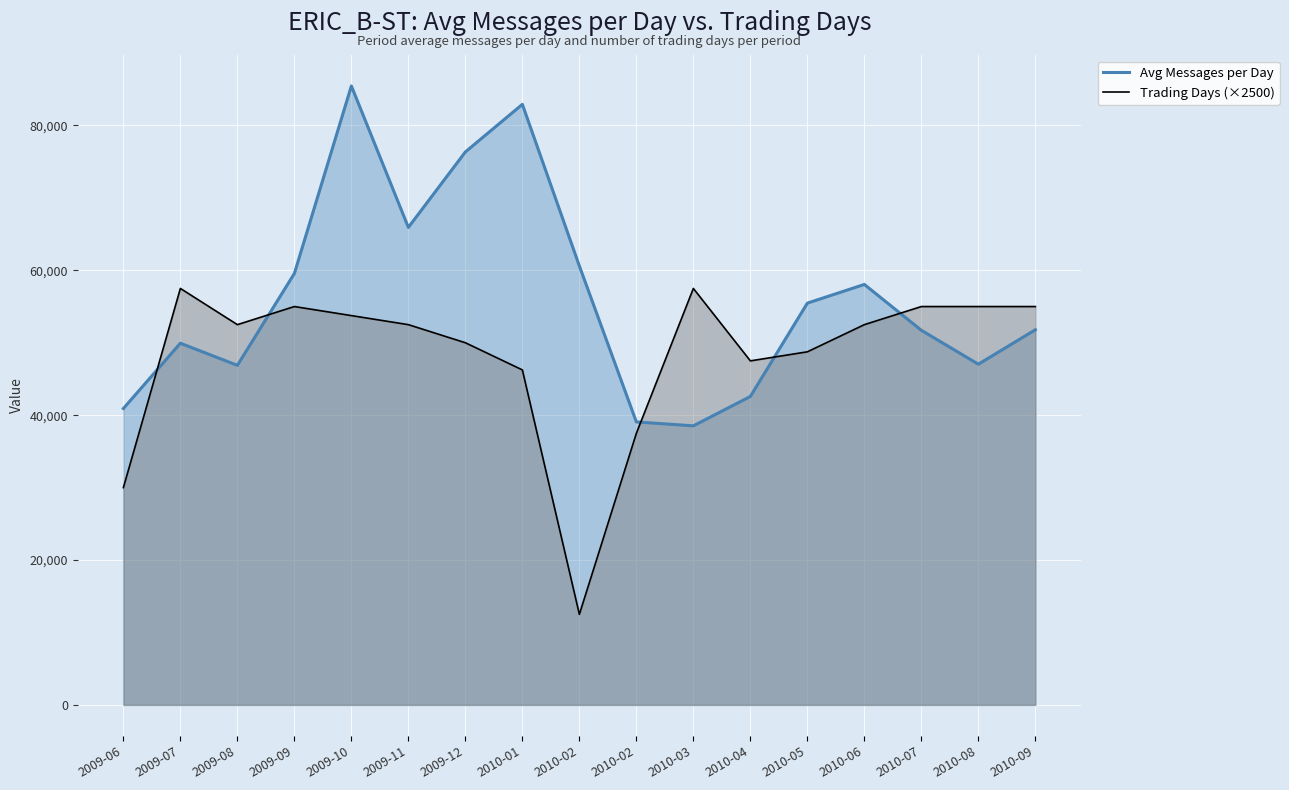

What is the spread (max minus min) of values at 2009-09?

4566.3